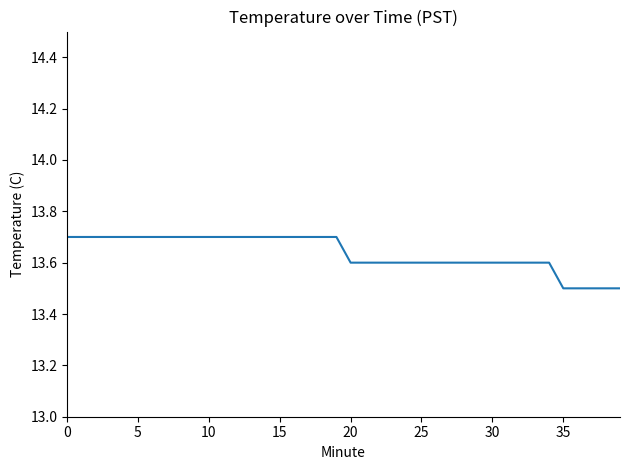

What is the difference between the maximum and minimum values?

0.2